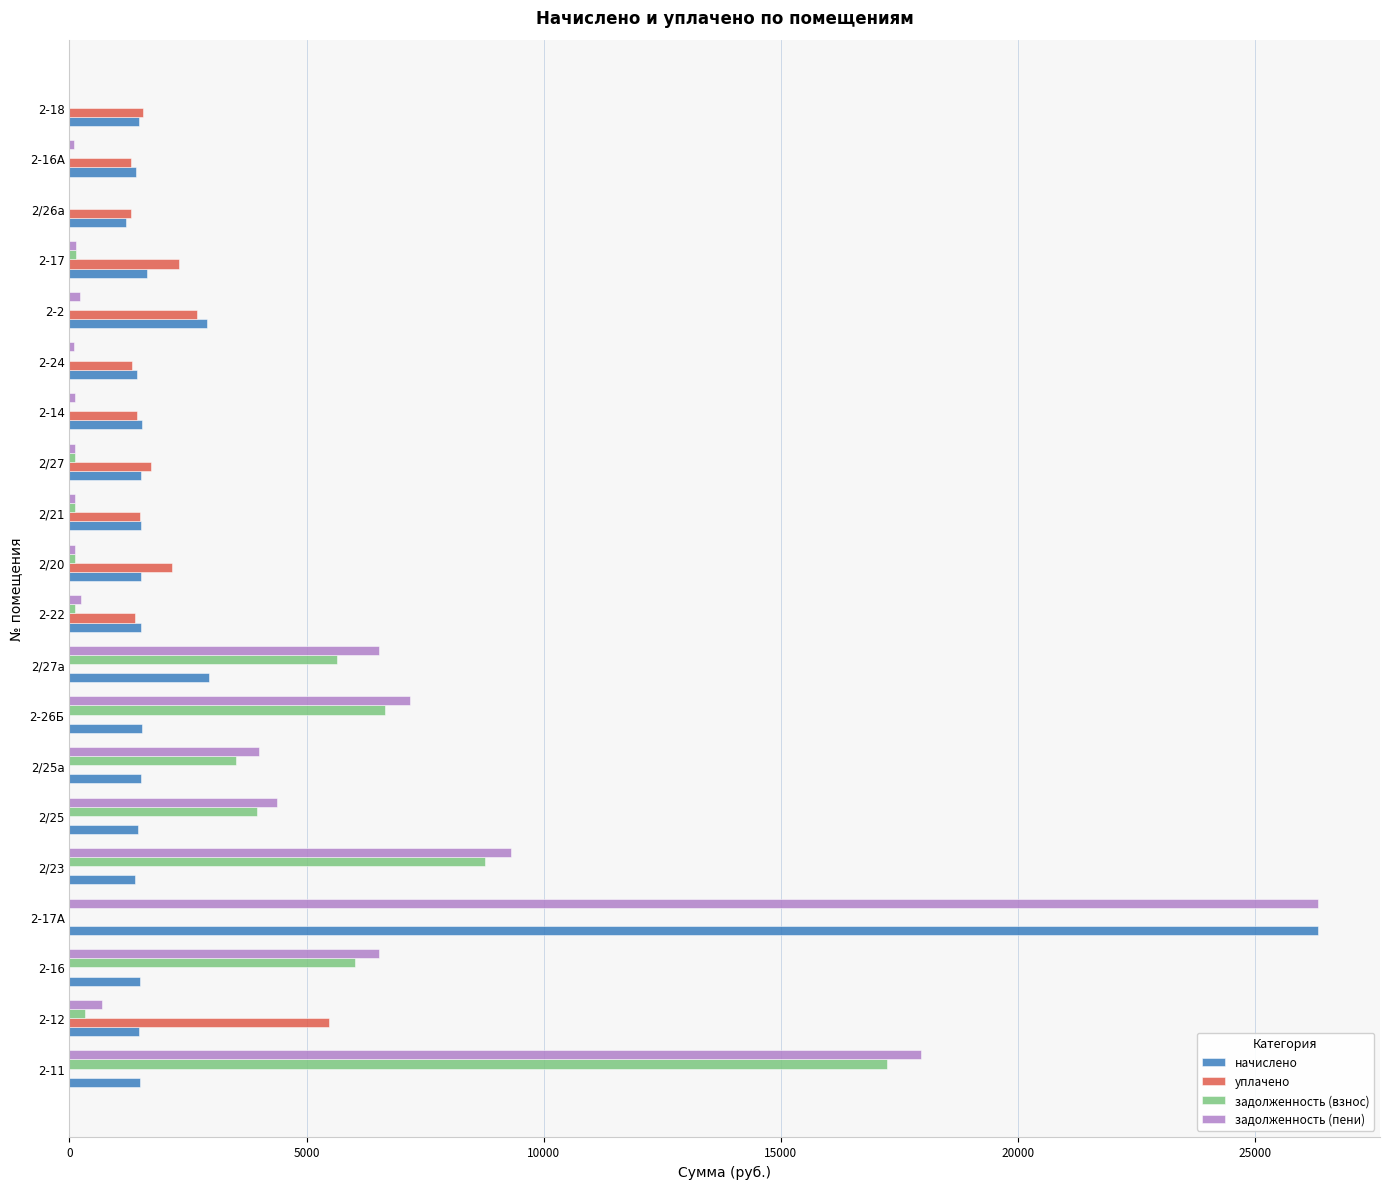

What is the highest value of the задолженность (взнос) series?

17233.3